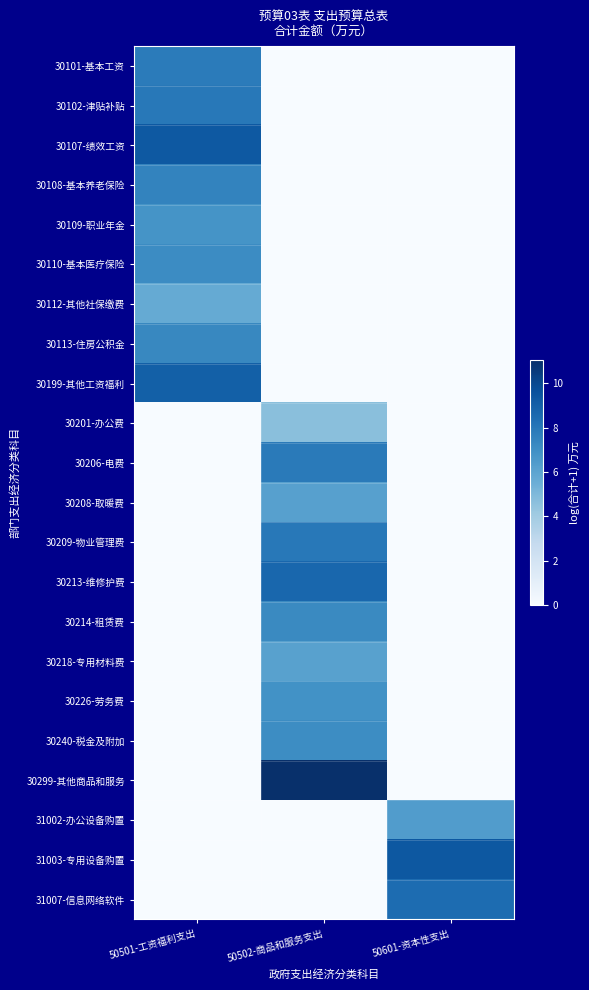

Which series changed the most between 50502-商品和服务支出 and 50601-资本性支出?

30299-其他商品和服务